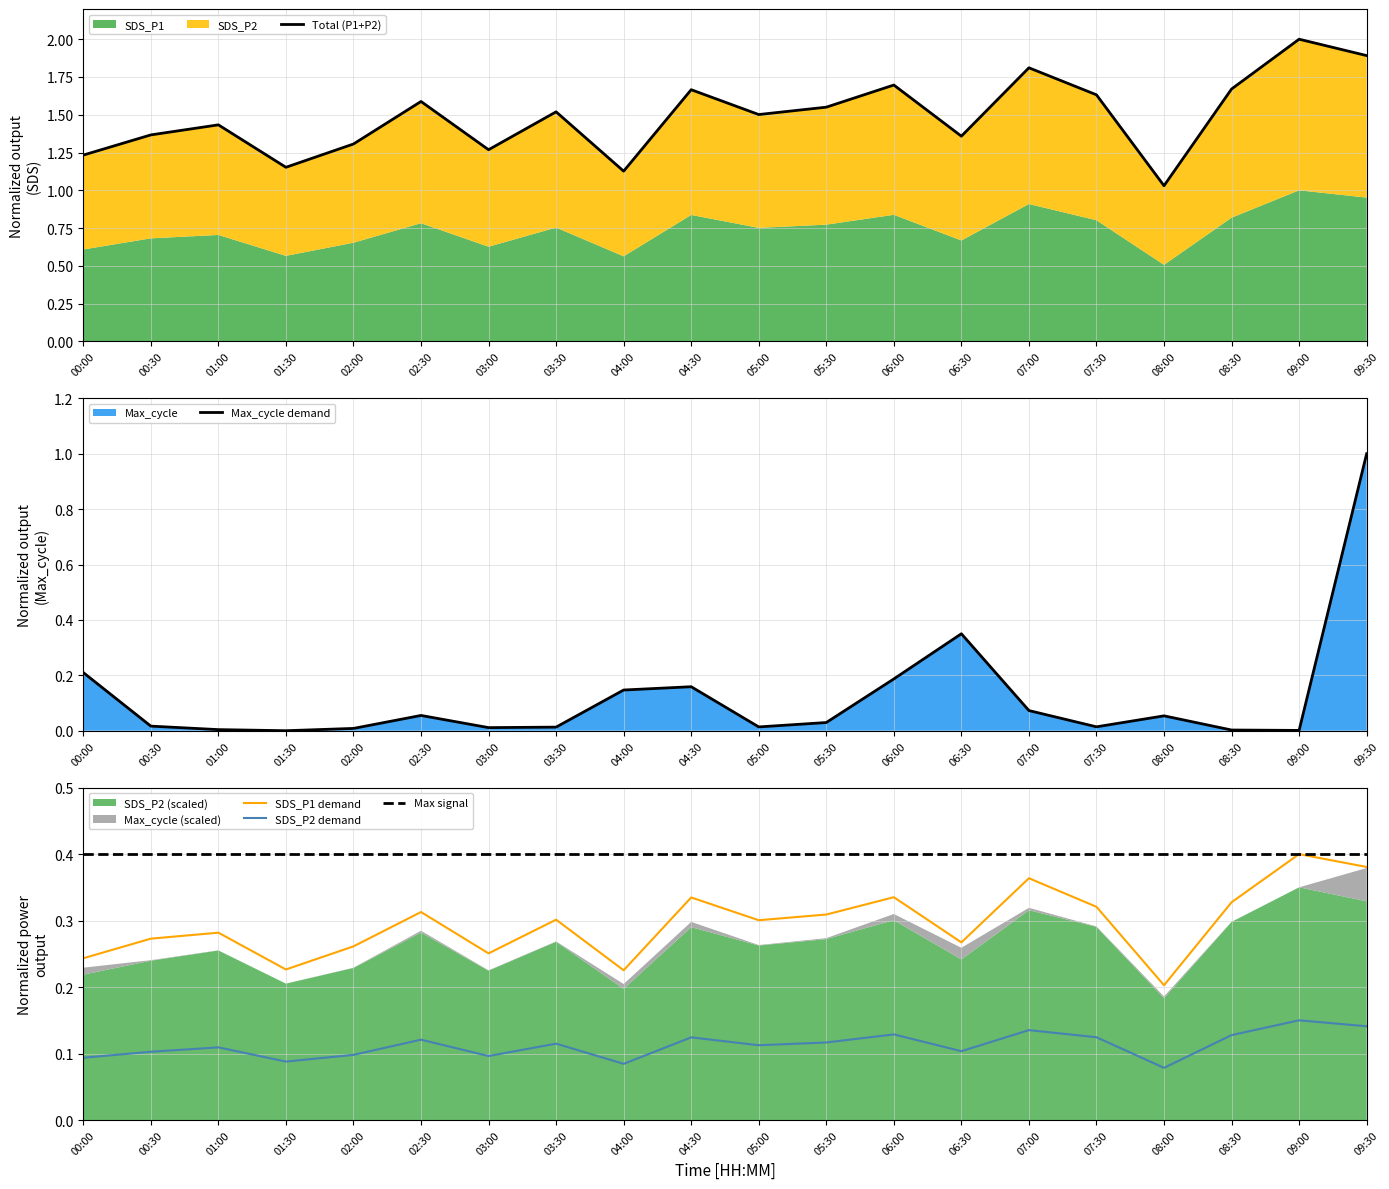

Reading left to right, list all the values displayed in this chart.

Total (P1+P2): 00:00=1.2	00:30=1.4	01:00=1.4	01:30=1.2	02:00=1.3	02:30=1.6	03:00=1.3	03:30=1.5	04:00=1.1	04:30=1.7	05:00=1.5	05:30=1.6	06:00=1.7	06:30=1.4	07:00=1.8	07:30=1.6	08:00=1.0	08:30=1.7	09:00=2.0	09:30=1.9
Max_cycle demand: 00:00=0.2	00:30=0.0	01:00=0.0	01:30=0.0	02:00=0.0	02:30=0.1	03:00=0.0	03:30=0.0	04:00=0.1	04:30=0.2	05:00=0.0	05:30=0.0	06:00=0.2	06:30=0.4	07:00=0.1	07:30=0.0	08:00=0.1	08:30=0.0	09:00=0.0	09:30=1.0
SDS_P1 demand: 00:00=0.2	00:30=0.3	01:00=0.3	01:30=0.2	02:00=0.3	02:30=0.3	03:00=0.3	03:30=0.3	04:00=0.2	04:30=0.3	05:00=0.3	05:30=0.3	06:00=0.3	06:30=0.3	07:00=0.4	07:30=0.3	08:00=0.2	08:30=0.3	09:00=0.4	09:30=0.4
SDS_P2 demand: 00:00=0.1	00:30=0.1	01:00=0.1	01:30=0.1	02:00=0.1	02:30=0.1	03:00=0.1	03:30=0.1	04:00=0.1	04:30=0.1	05:00=0.1	05:30=0.1	06:00=0.1	06:30=0.1	07:00=0.1	07:30=0.1	08:00=0.1	08:30=0.1	09:00=0.1	09:30=0.1
Max signal: 00:00=0.4	00:30=0.4	01:00=0.4	01:30=0.4	02:00=0.4	02:30=0.4	03:00=0.4	03:30=0.4	04:00=0.4	04:30=0.4	05:00=0.4	05:30=0.4	06:00=0.4	06:30=0.4	07:00=0.4	07:30=0.4	08:00=0.4	08:30=0.4	09:00=0.4	09:30=0.4